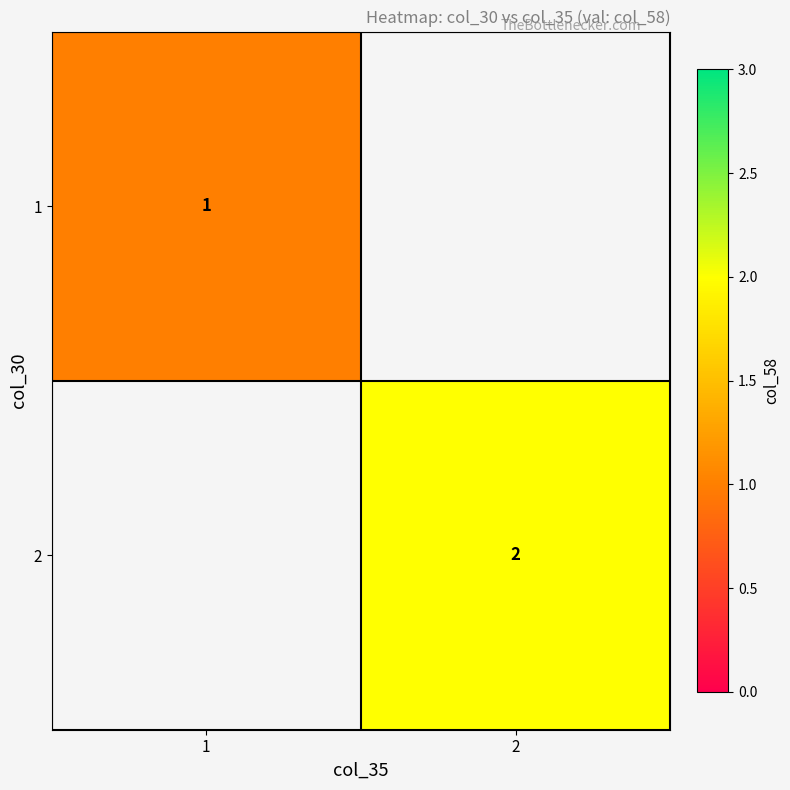

How many distinct data groups are displayed?

2